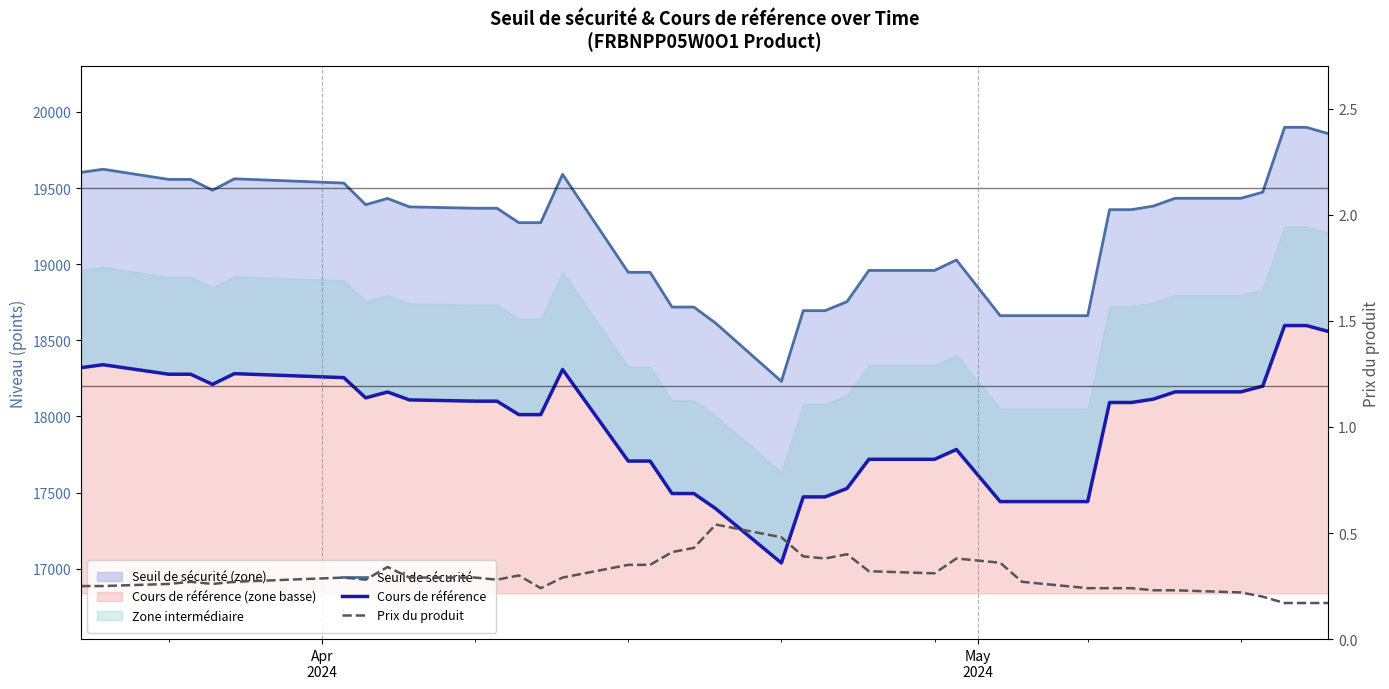

Is the value of Seuil de sécurité at 29 greater than the value of Prix du produit at 4?

Yes